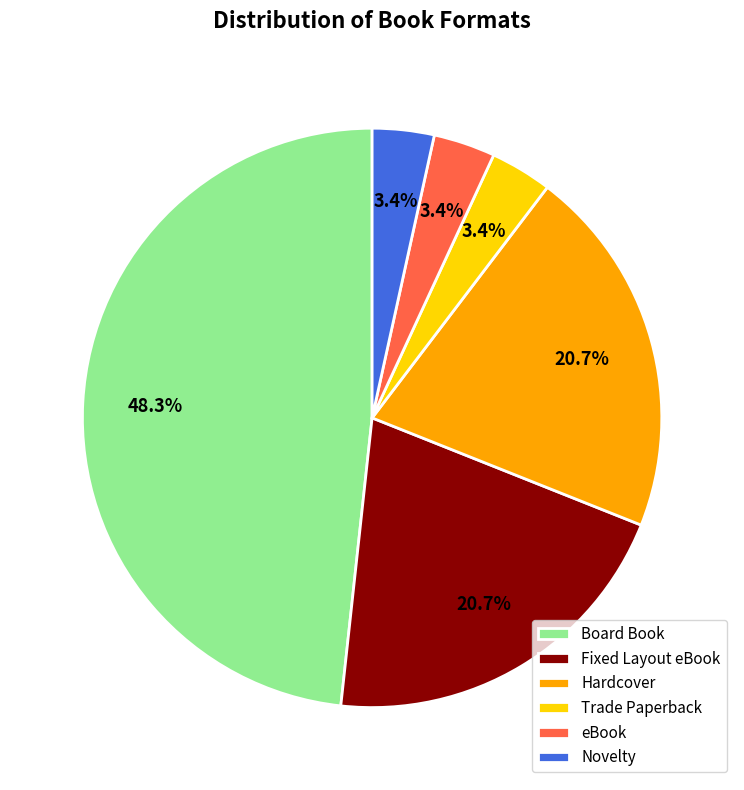

Combined, do Hardcover and Novelty account for over 50%?

No